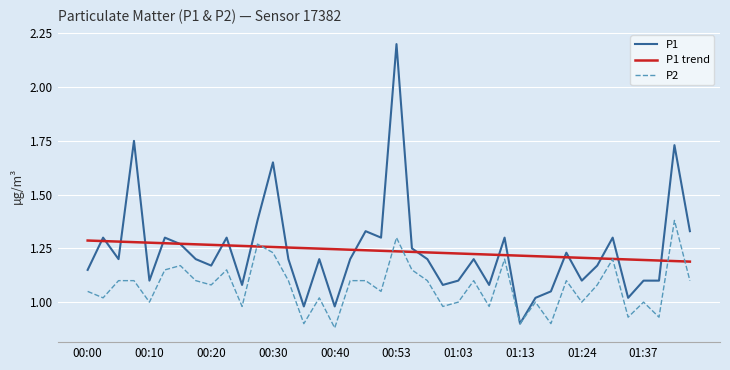

What is the maximum value shown in the chart?

2.2